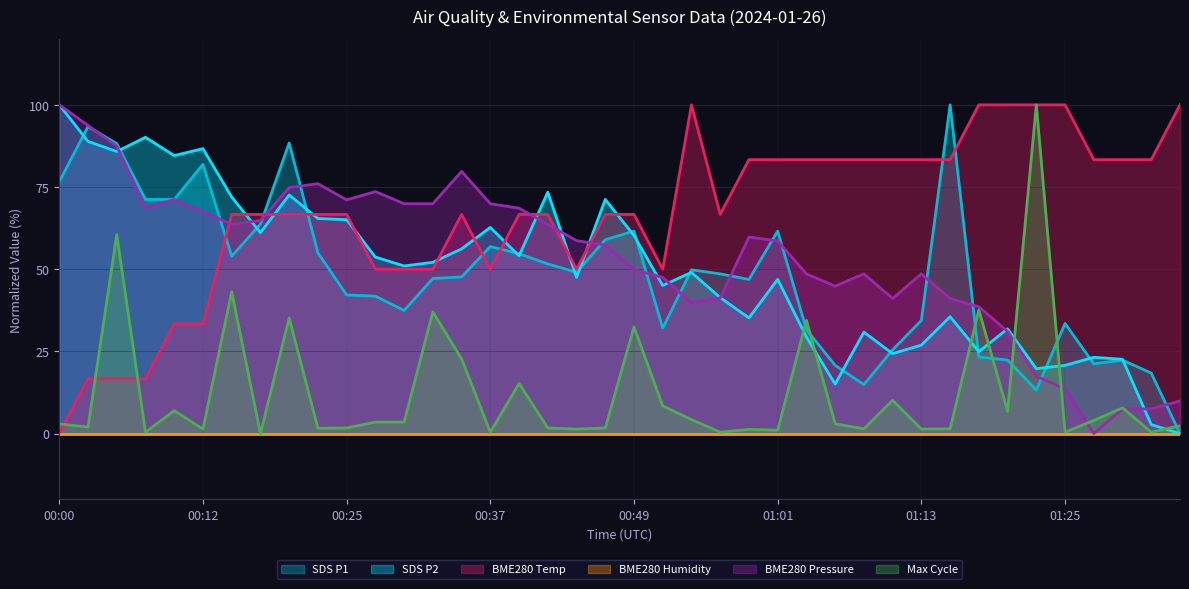

What is the label of the 33rd point from the left?

01:18